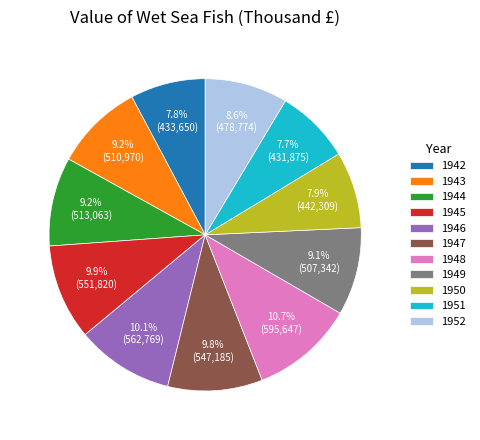

Which category has the biggest portion of the pie?

1948